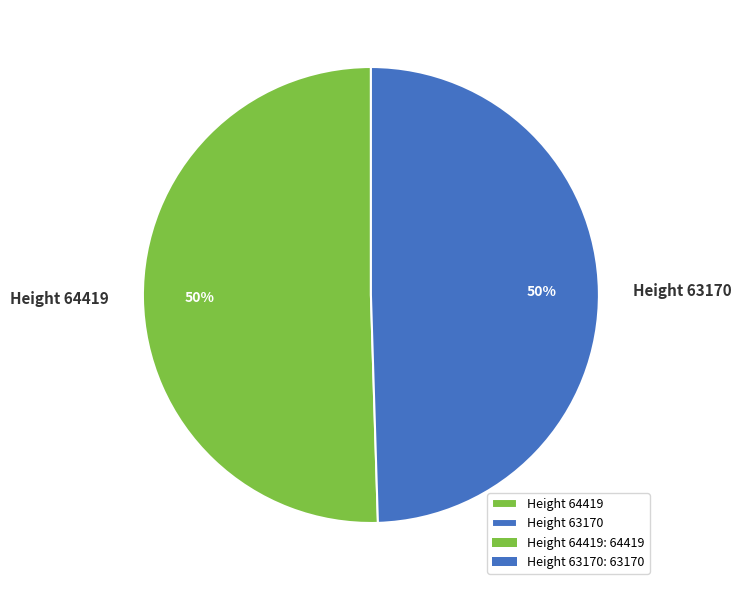

Combined, do Height 63170 and Height 64419 account for over 50%?

Yes